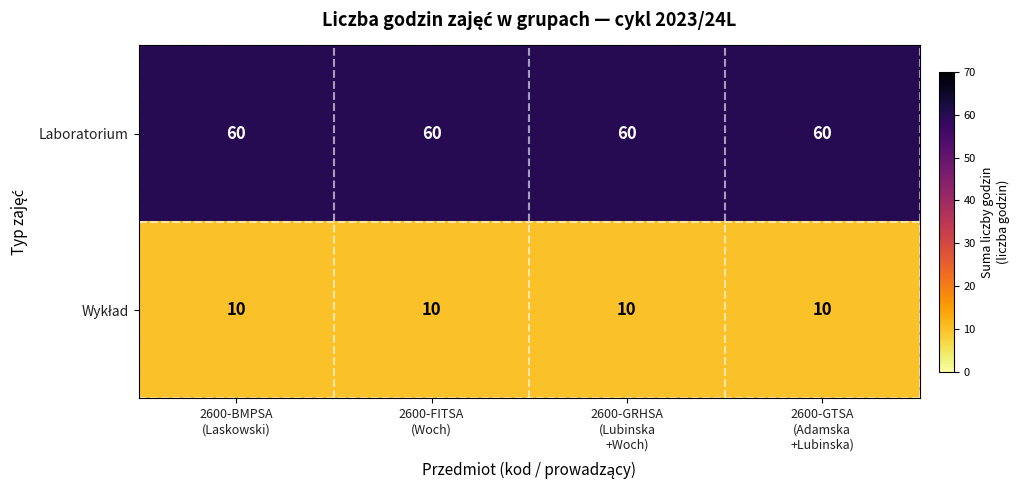

What is the maximum value shown in the chart?

60